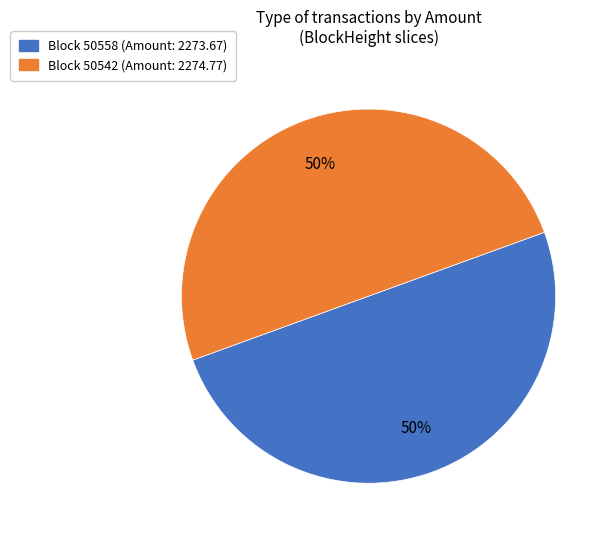

To the nearest percent, what is the average slice percentage?

50%